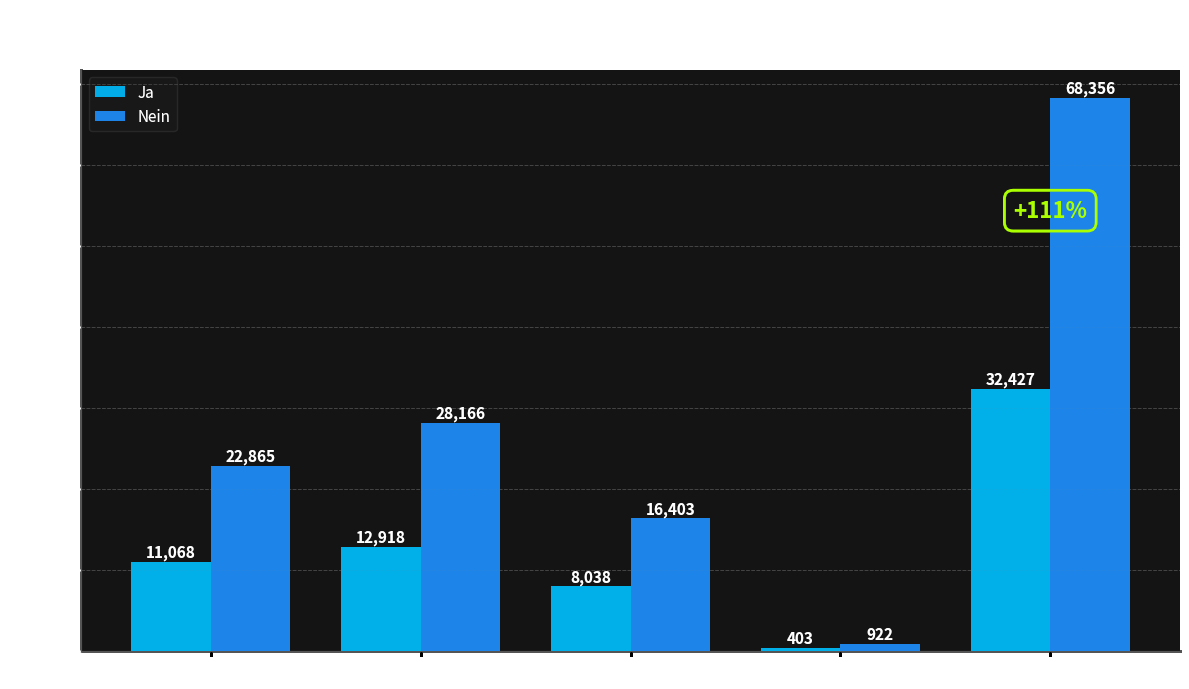

Which series has the largest total across all categories?

Nein